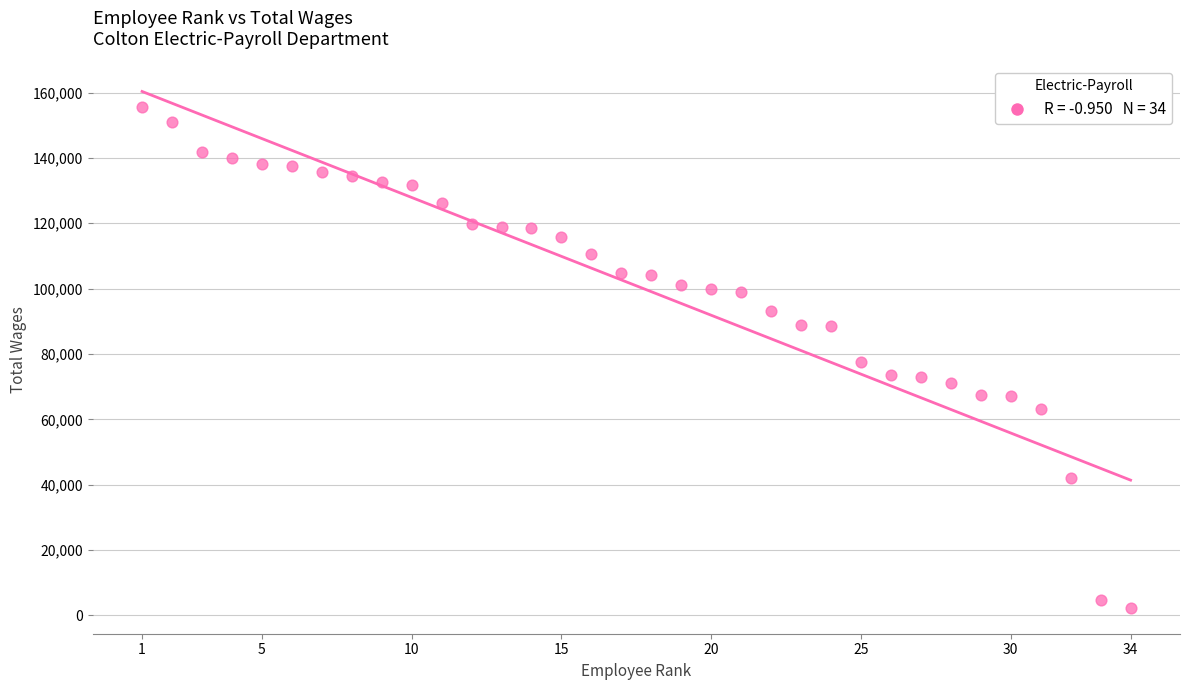

What is the range of Y values (max minus min)?

153235